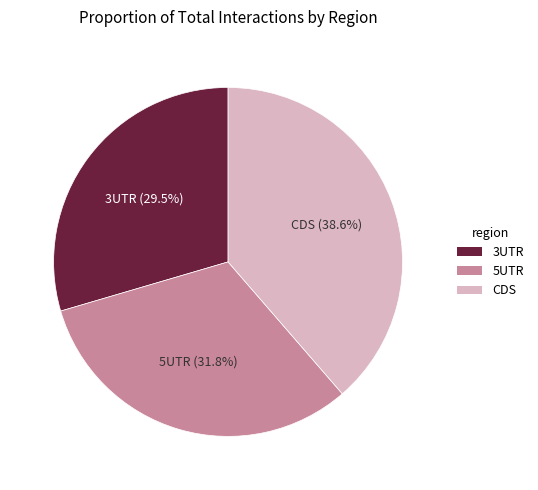

Rank the categories by value from lowest to highest.

3UTR, 5UTR, CDS